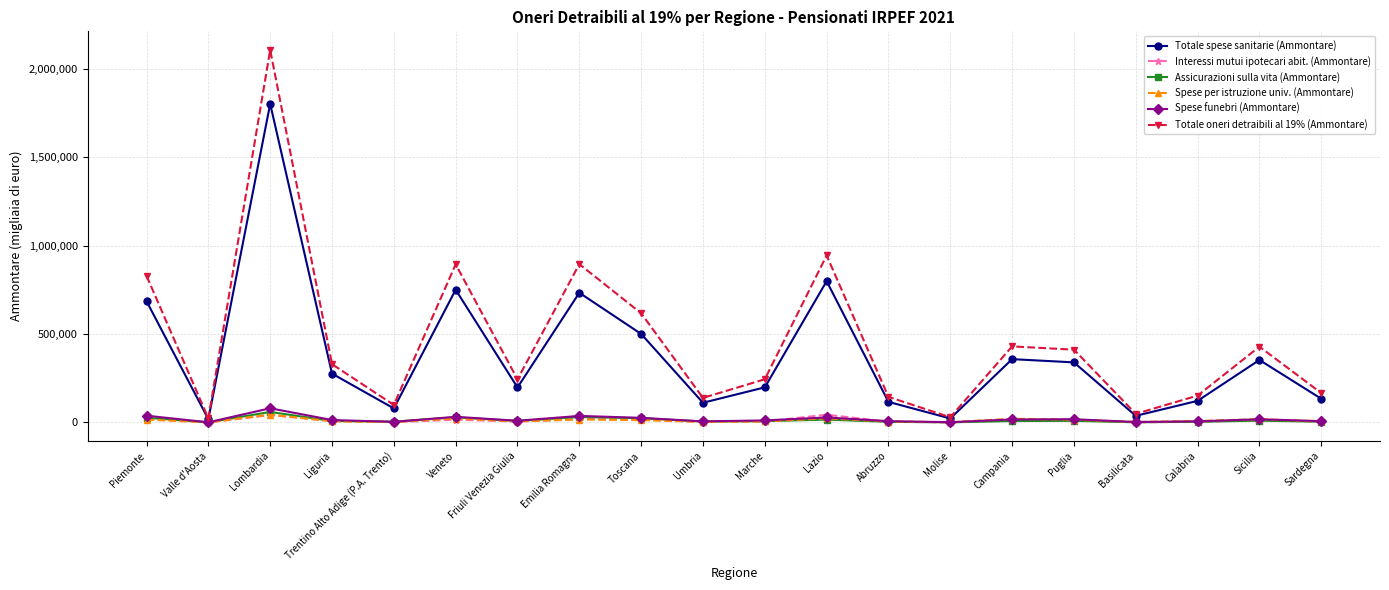

True or false: Totale oneri detraibili al 19% (Ammontare) and Interessi mutui ipotecari abit. (Ammontare) cross at least once.

False